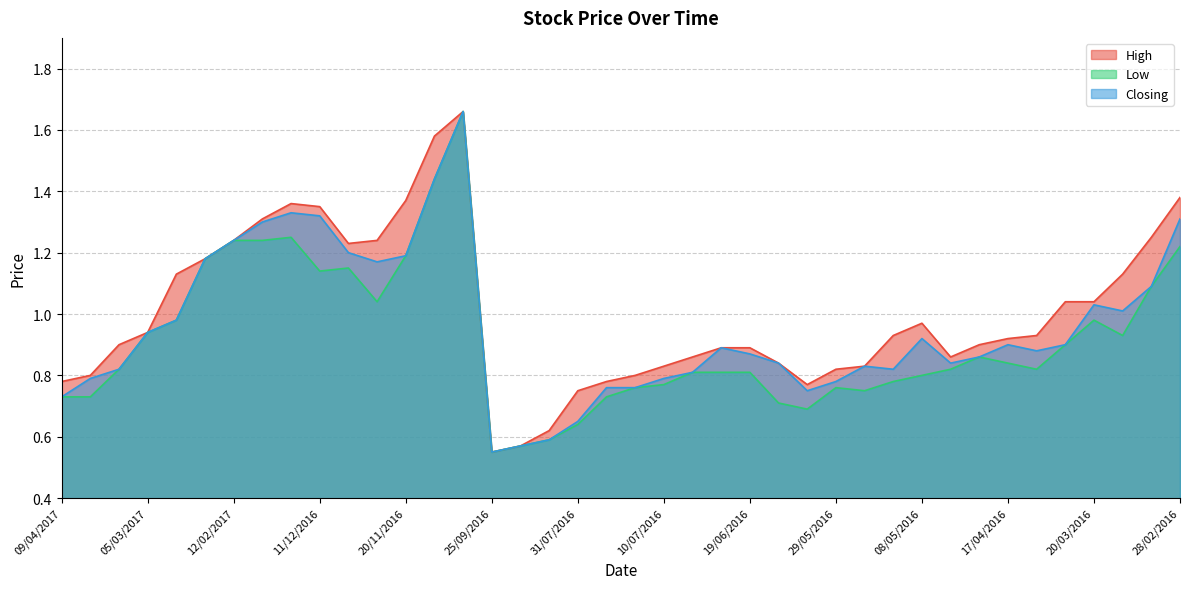

At which category is the sum across all series the highest?

06/11/2016